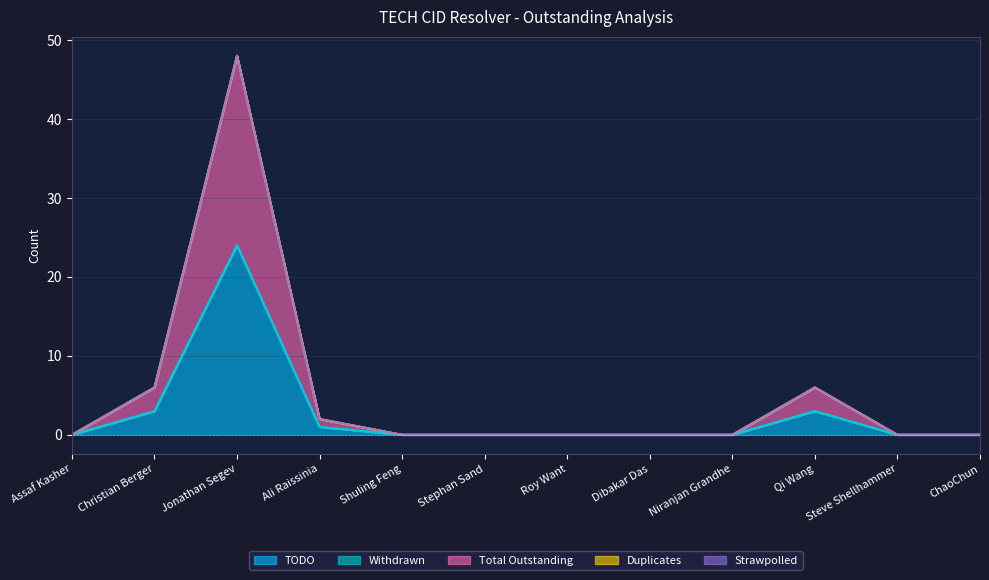

True or false: TODO and Withdrawn cross at least once.

False